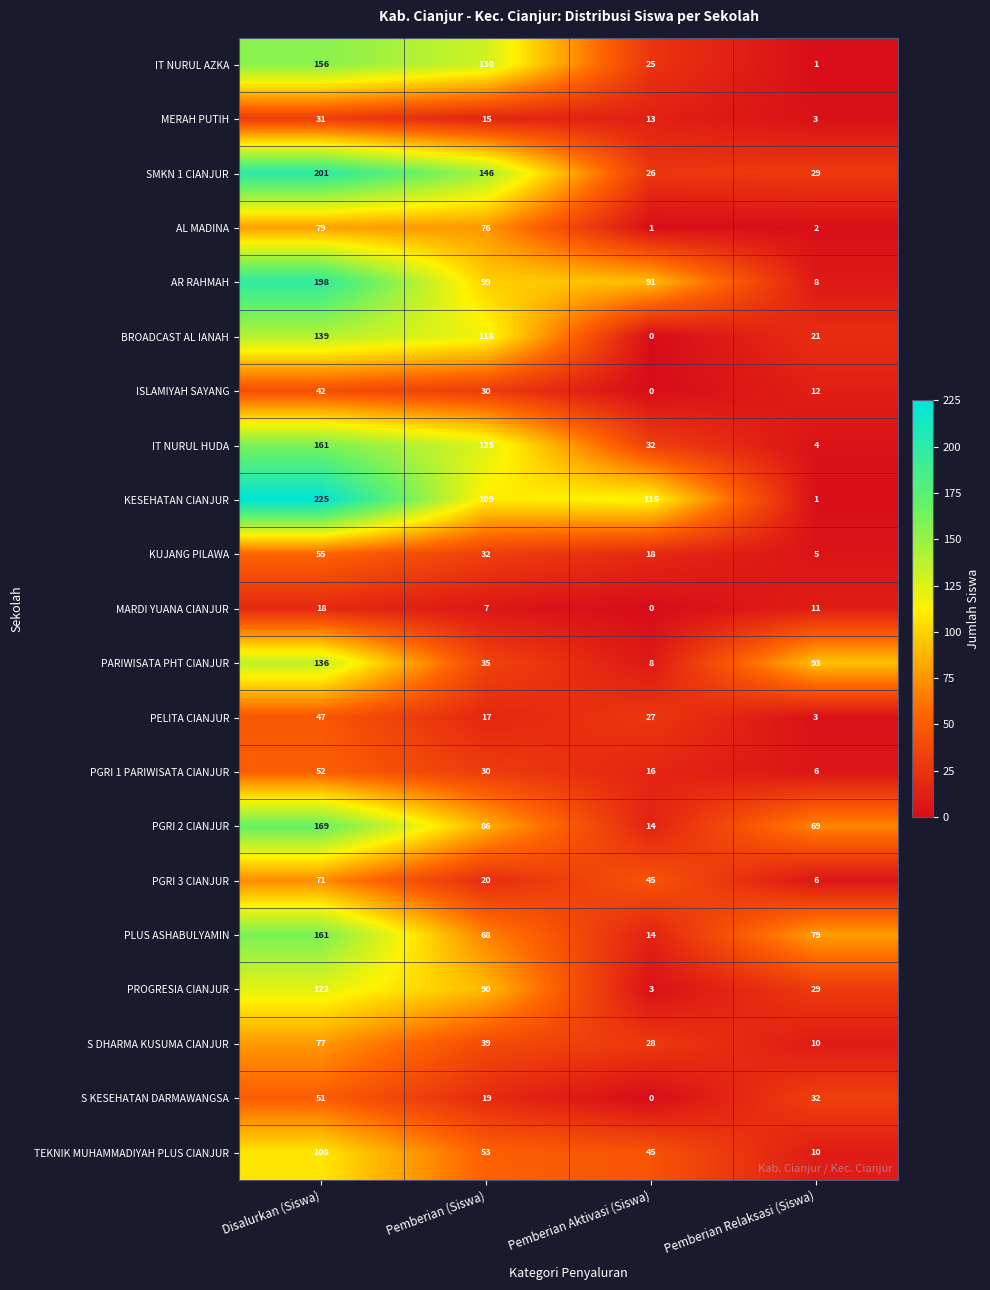

Where does the KESEHATAN CIANJUR series first go above 115?

Disalurkan (Siswa)